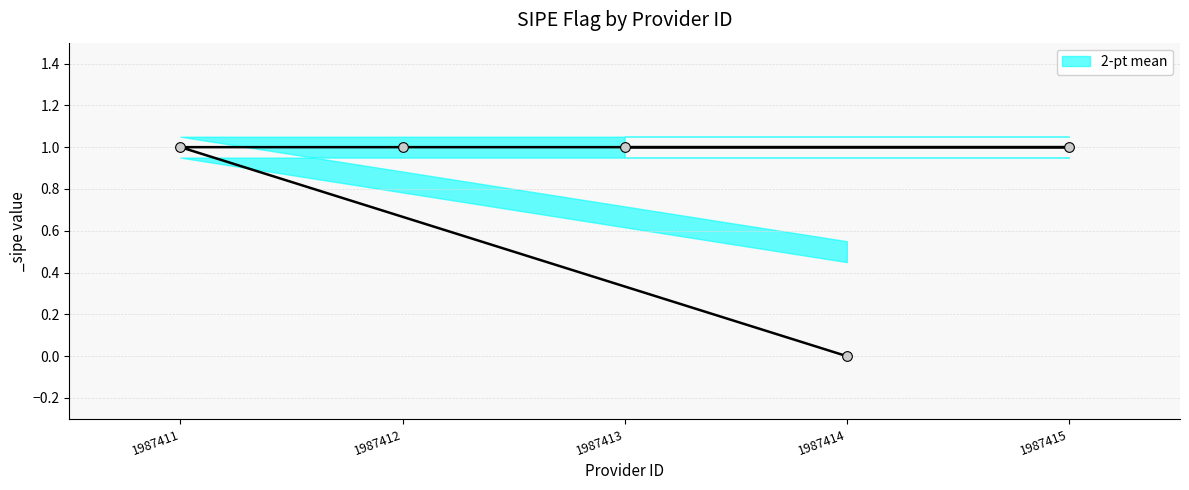

True or false: there are more than 2 points higher than both neighbors.

False